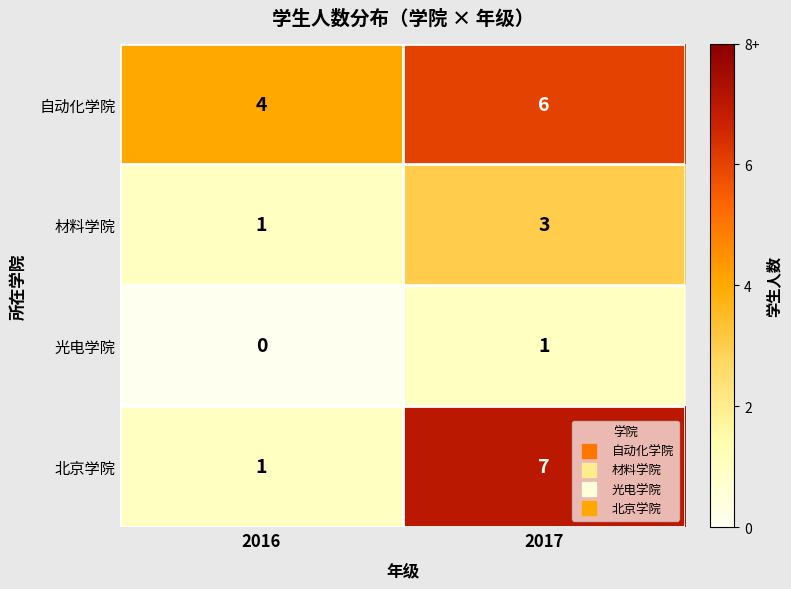

The 光电学院 series shows 2 at 2017. True or false?

False